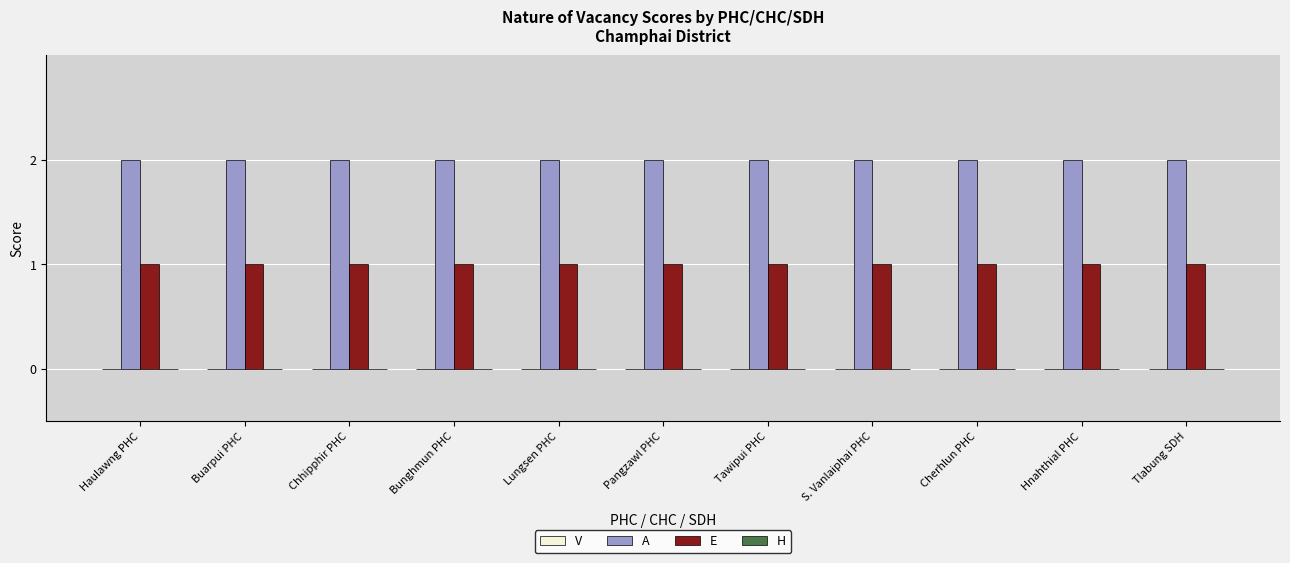

What is the total value across all series at Chhipphir PHC?

3